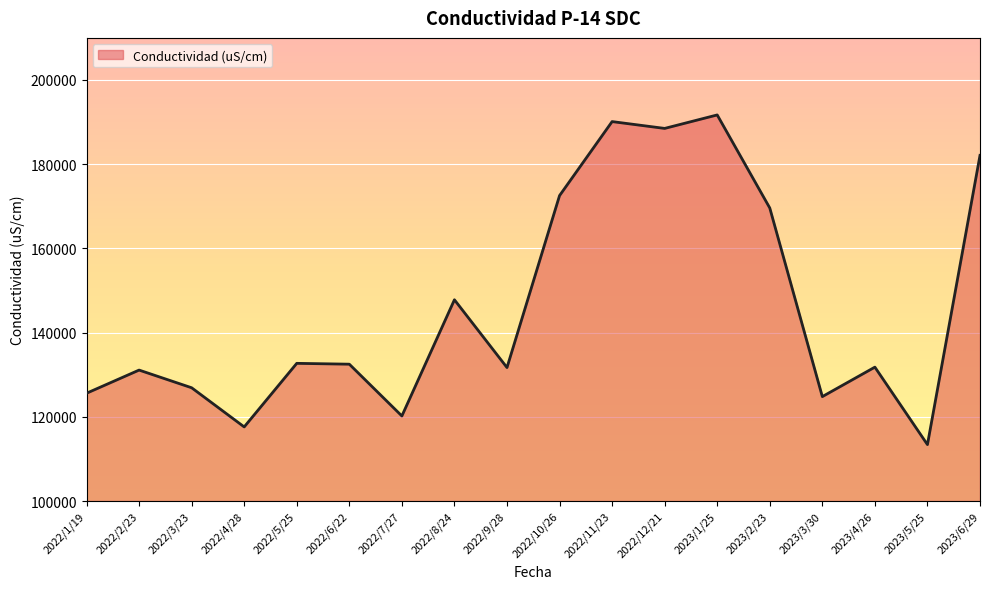

How many values are below 132500?

9